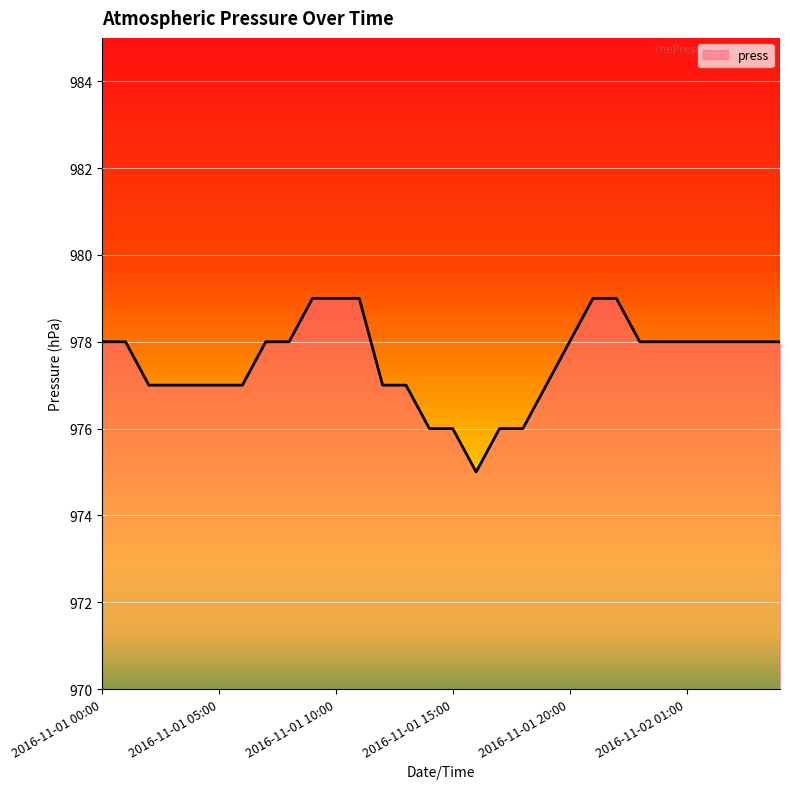

What is the smallest value displayed?

975